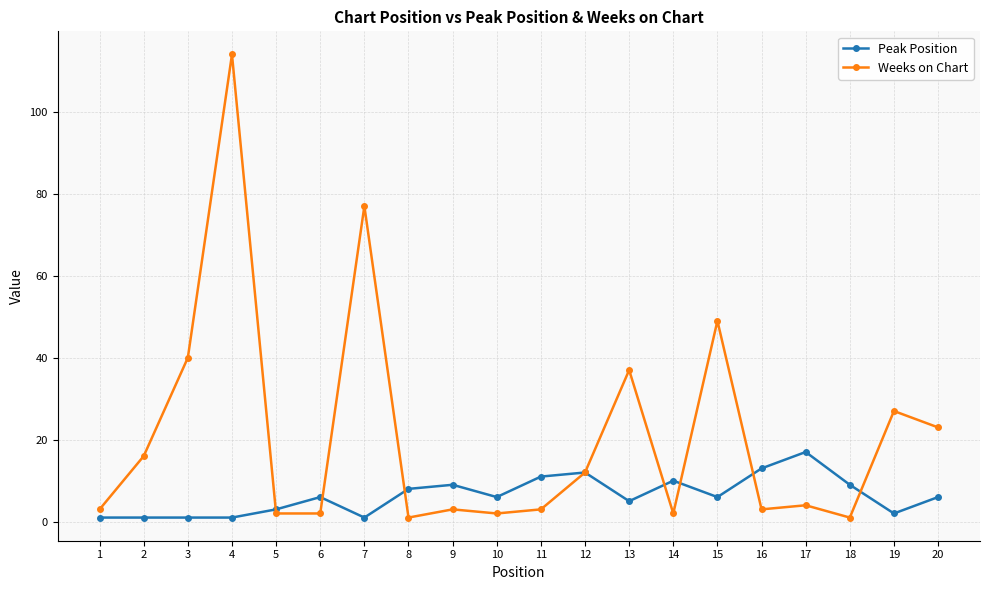

Which series has the widest spread of values?

Weeks on Chart